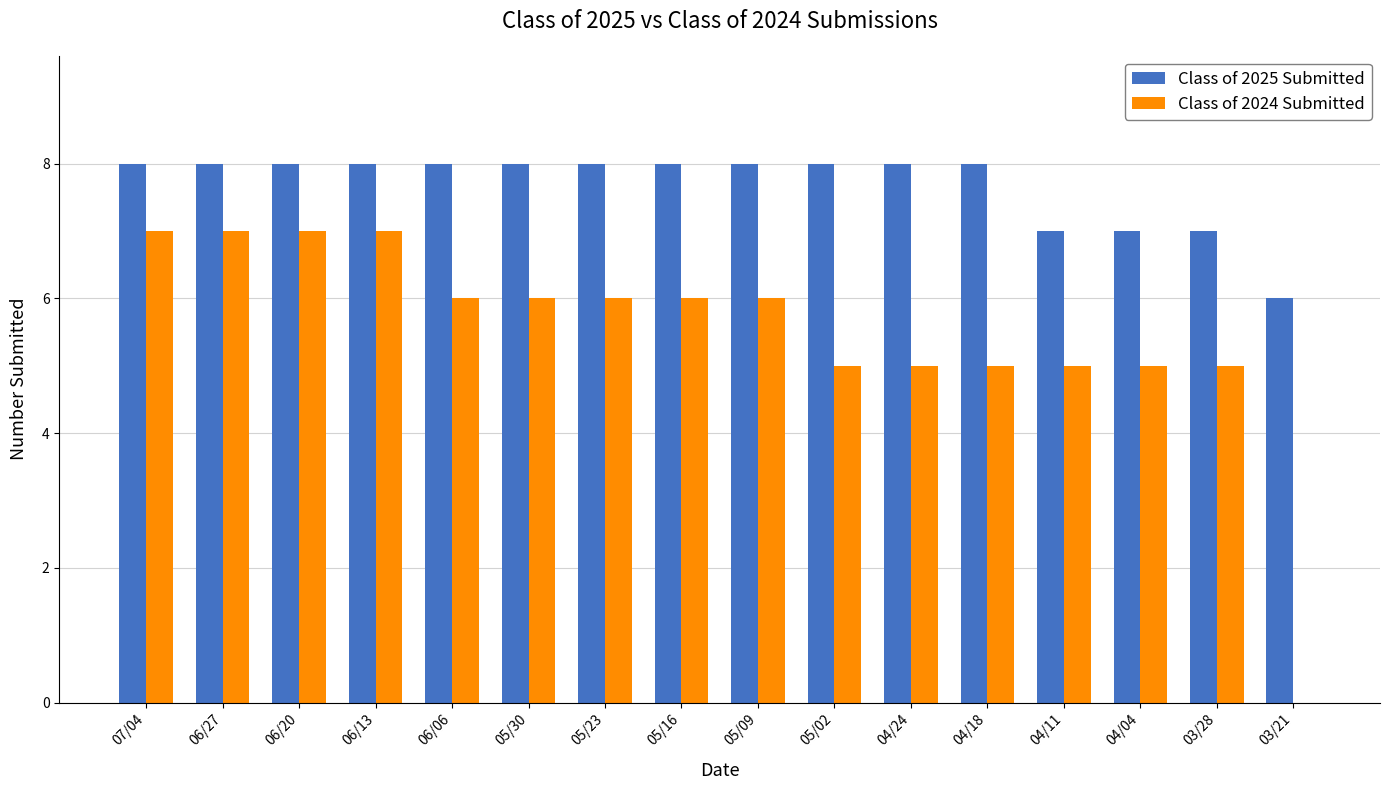

Does the chart contain stacked bars?

No